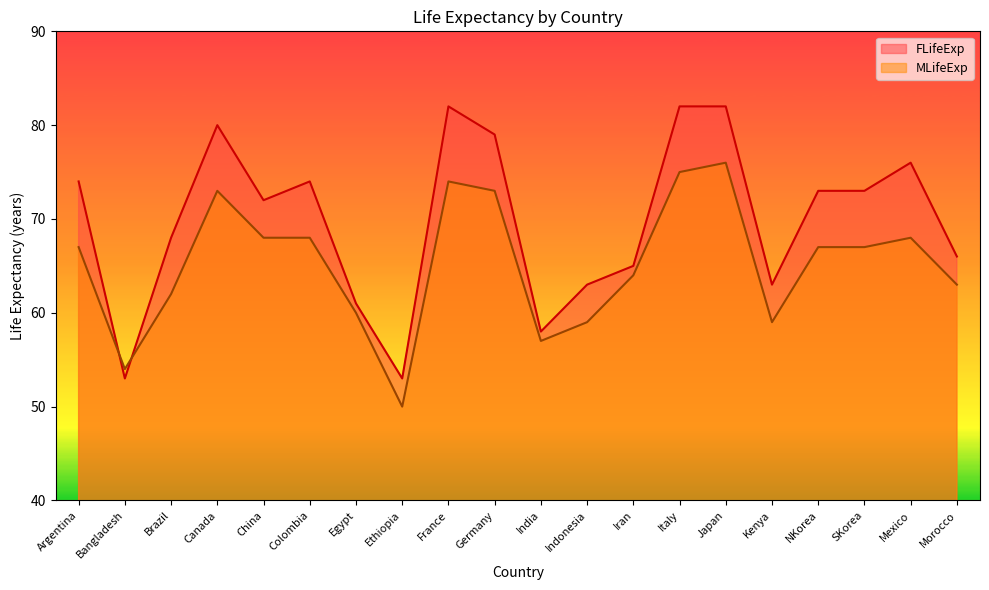

How many values in the MLifeExp series exceed 67?

8